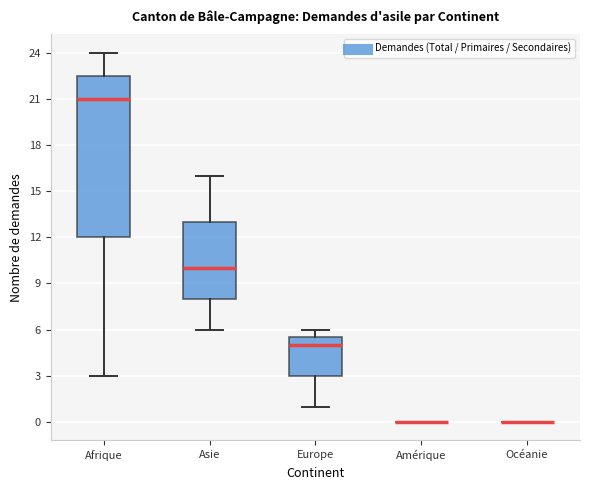

Which box is the tallest, from its lower edge to its upper edge?

Afrique